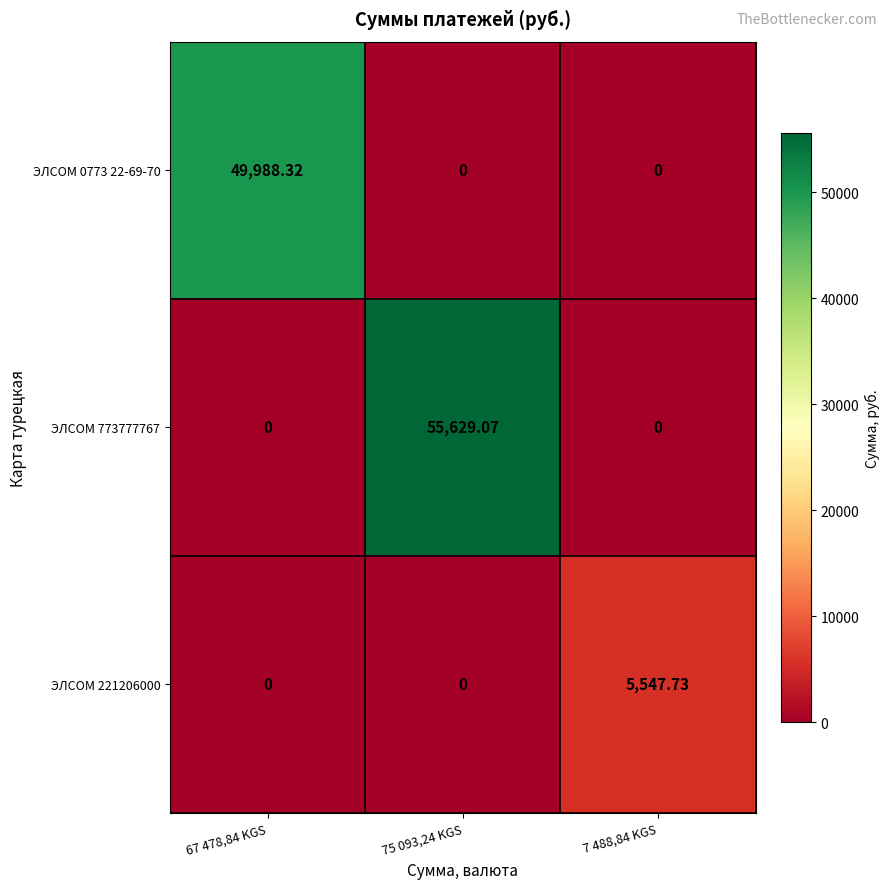

Count the number of data series in this chart.

3